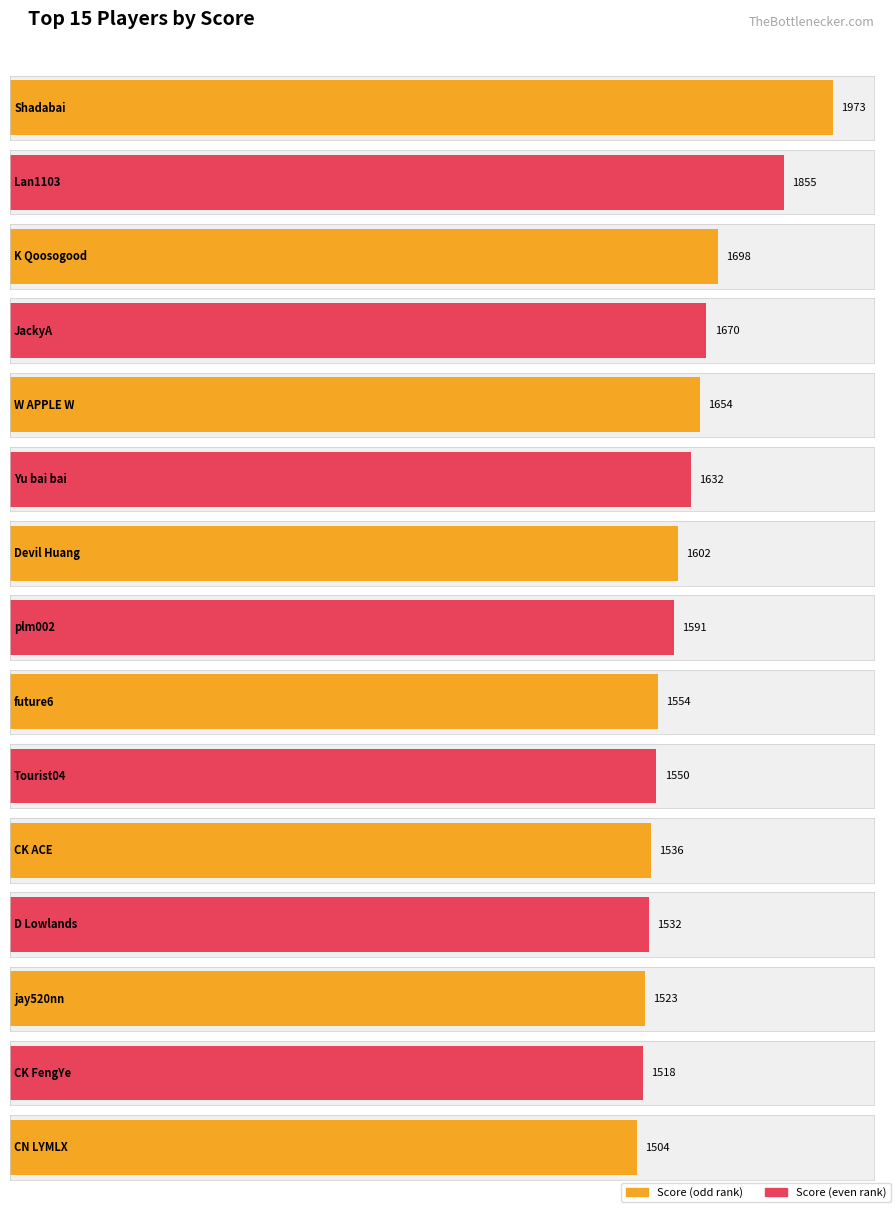

What is the change in value from plm002 to CK FengYe?

-73